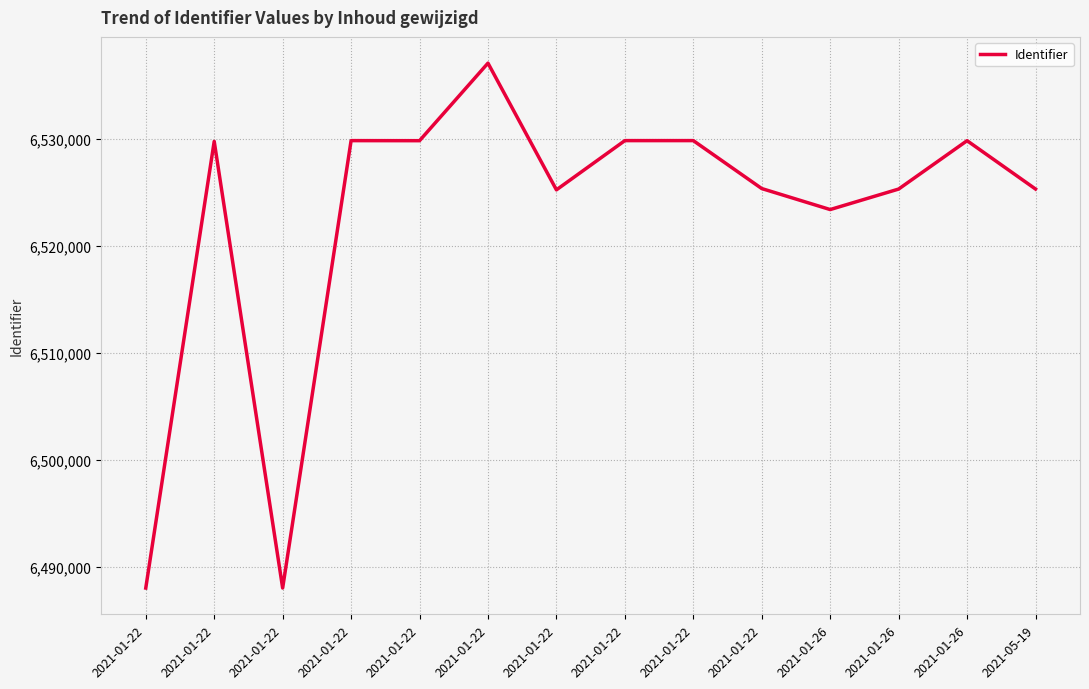

Is it true that the value at 2021-05-19 is 6525314?

True